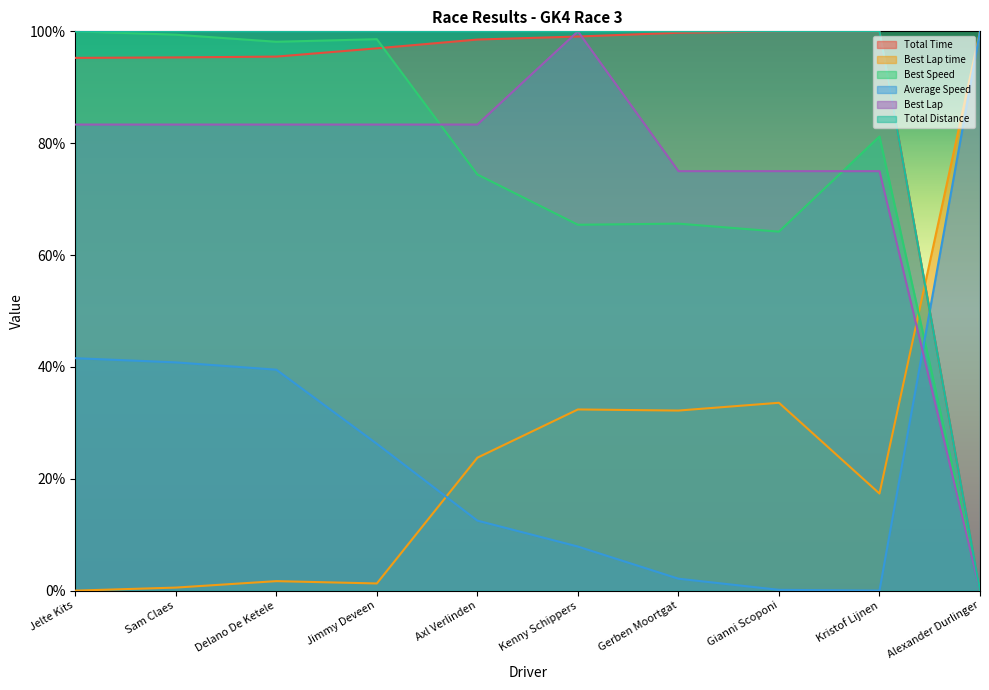

What is the difference between the maximum and minimum values in the Total Time series?

100.0